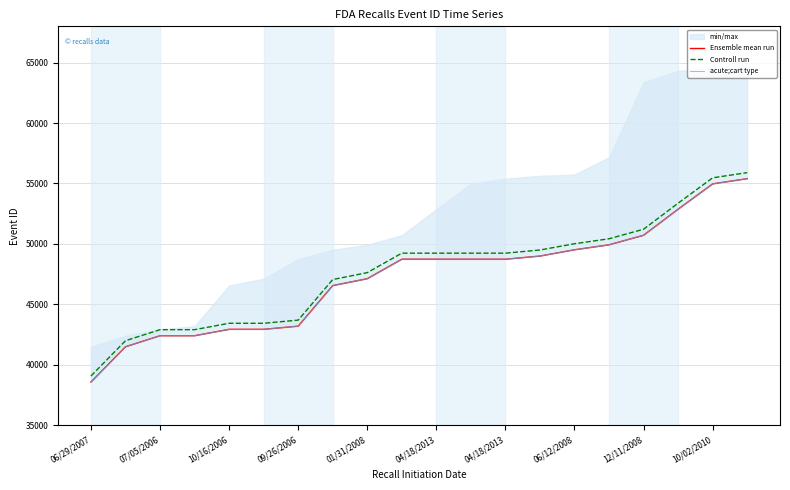

What is the spread (max minus min) of values at 09/26/2006?

500